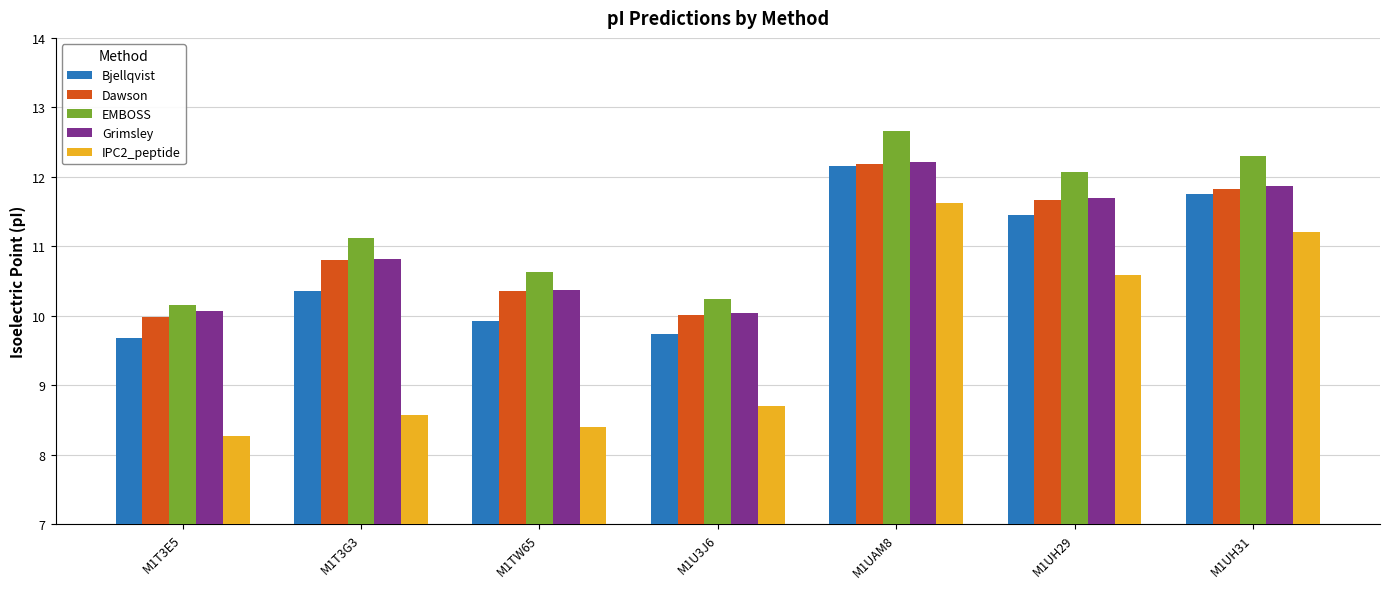

What is the minimum value shown in the chart?

8.3